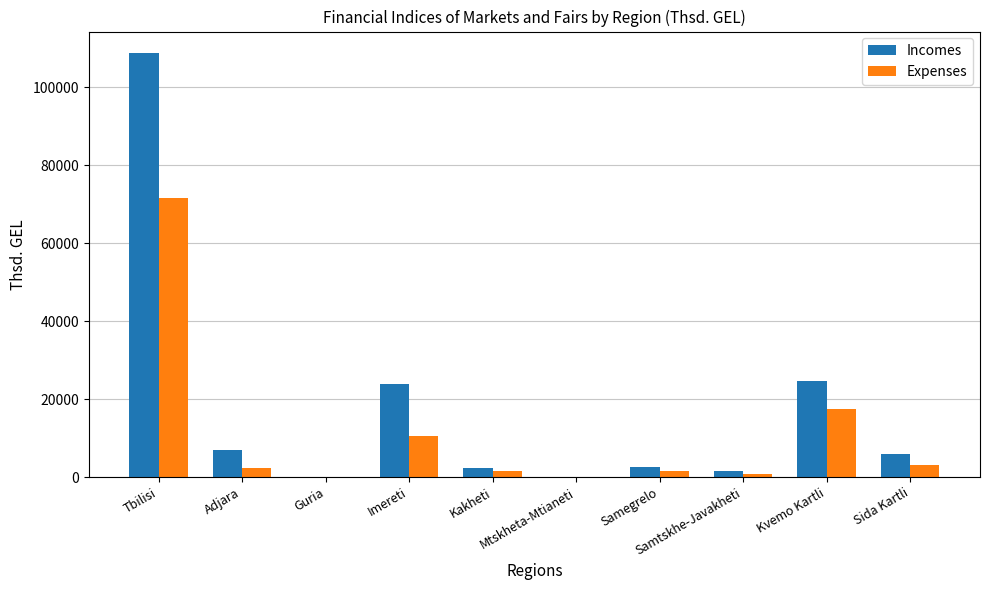

Which series has the largest total across all categories?

Incomes